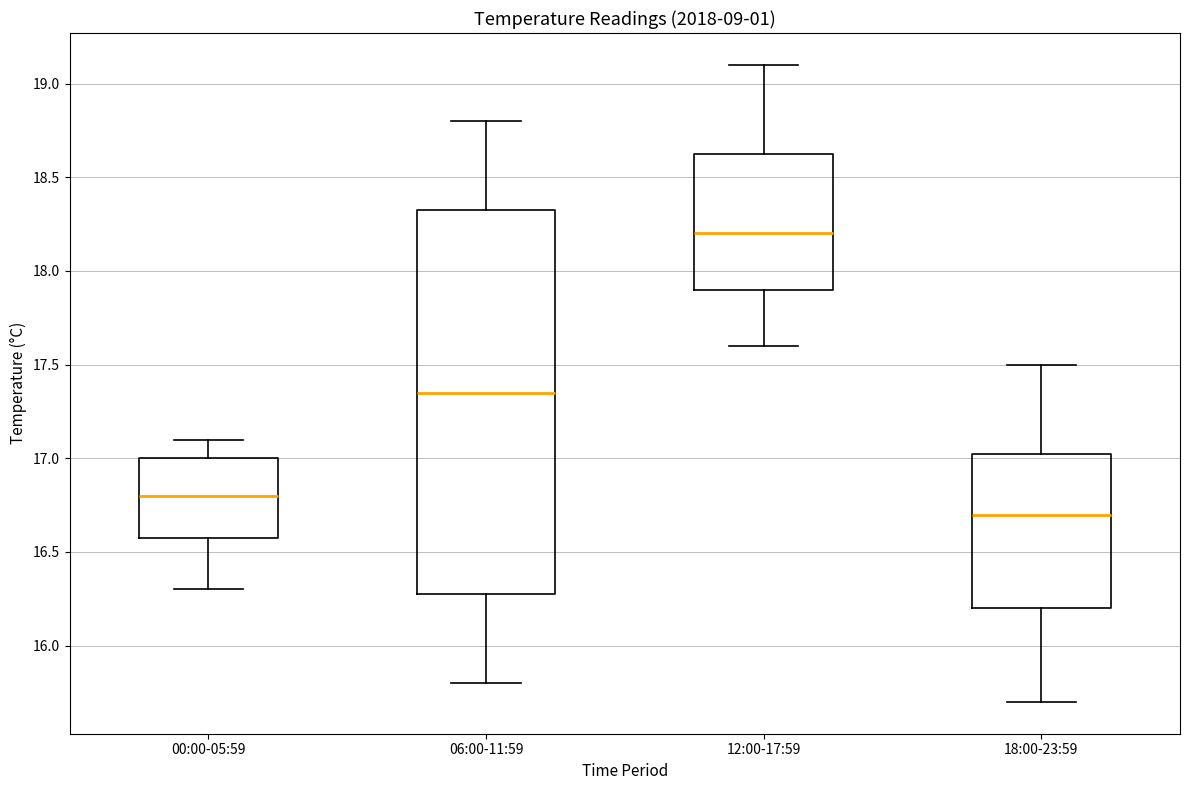

Comparing the boxes themselves (not the whiskers), which one is the tallest?

06:00-11:59